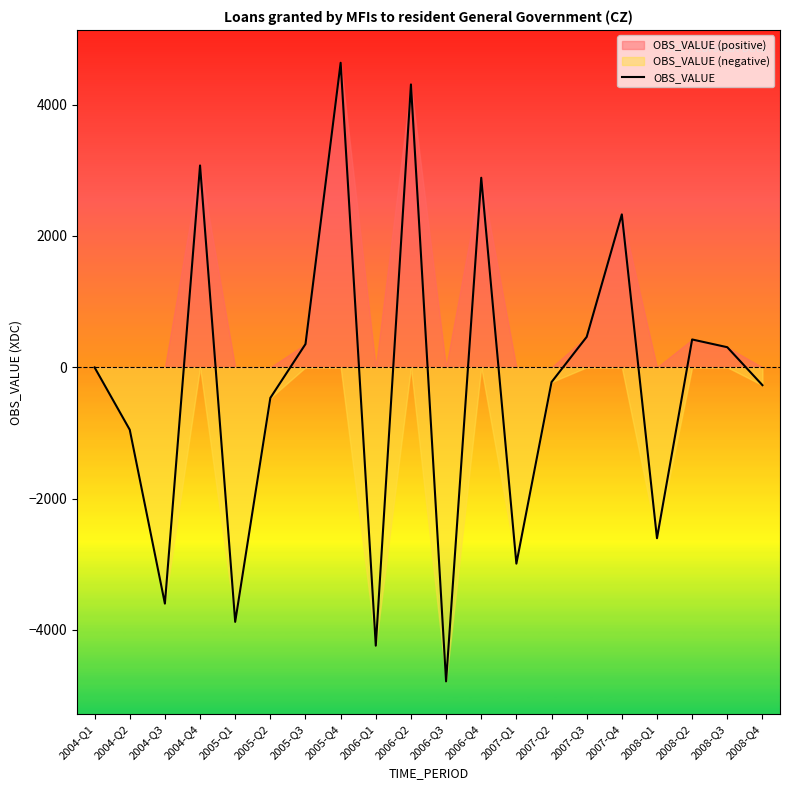

Reading left to right, list all the values displayed in this chart.

-2	-951	-3599	3074	-3877	-466	354	4638	-4240	4308	-4784	2887	-2990	-225	463	2329	-2603	424	306	-272